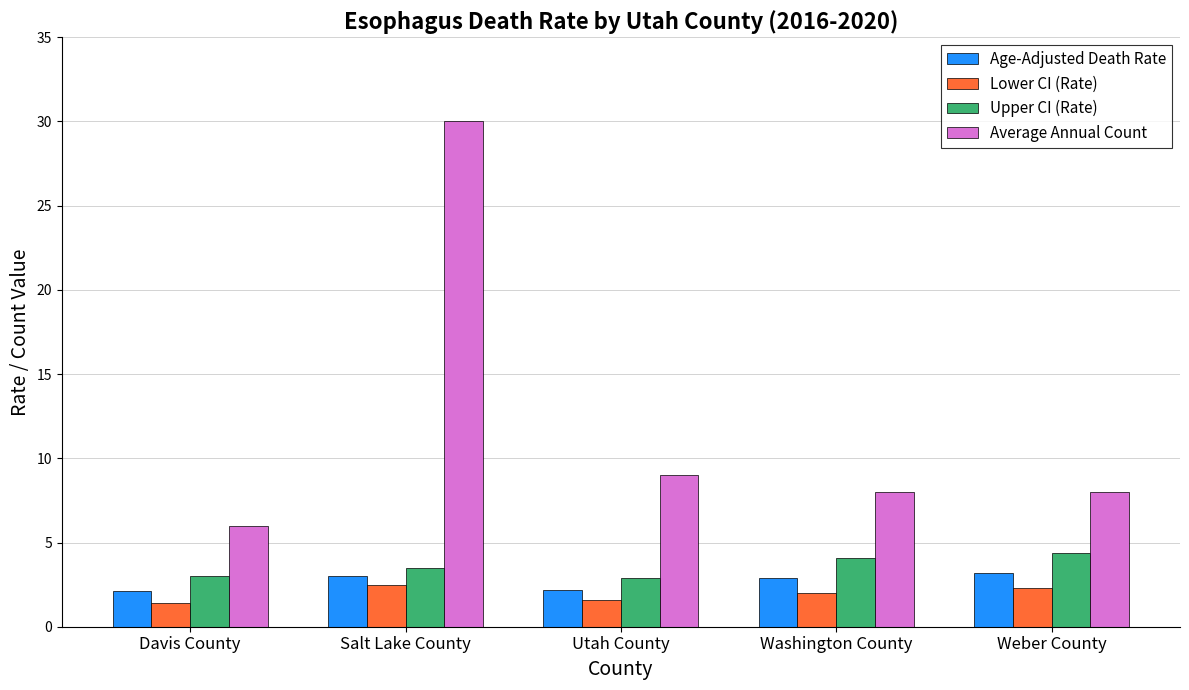

What is the label of the 5th bar from the right?

Davis County